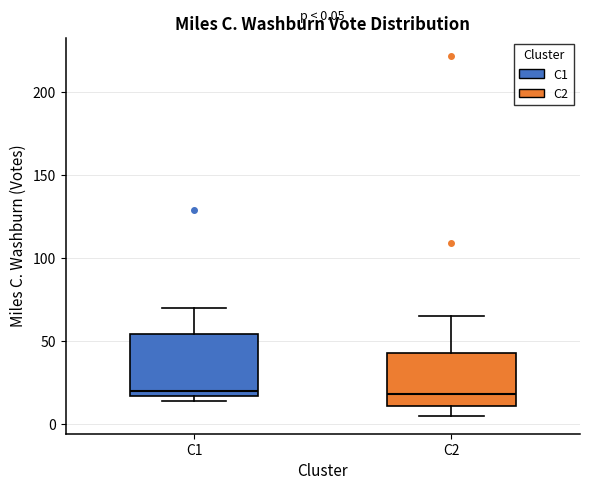

Comparing the boxes themselves (not the whiskers), which one is the tallest?

C1